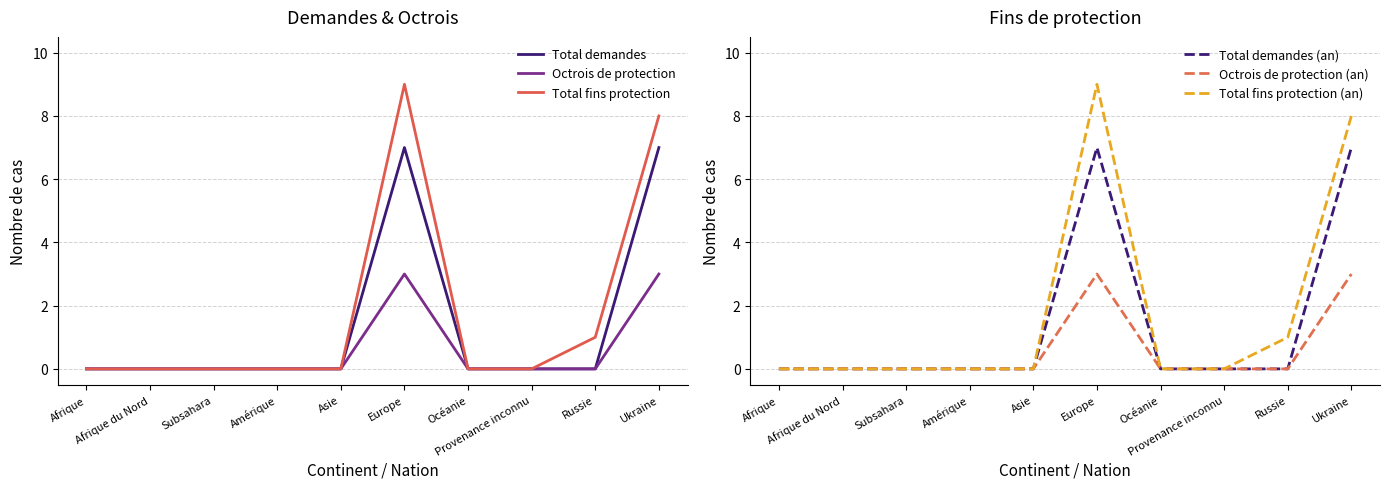

True or false: Octrois de protection (an) and Total fins protection intersect in this chart.

False